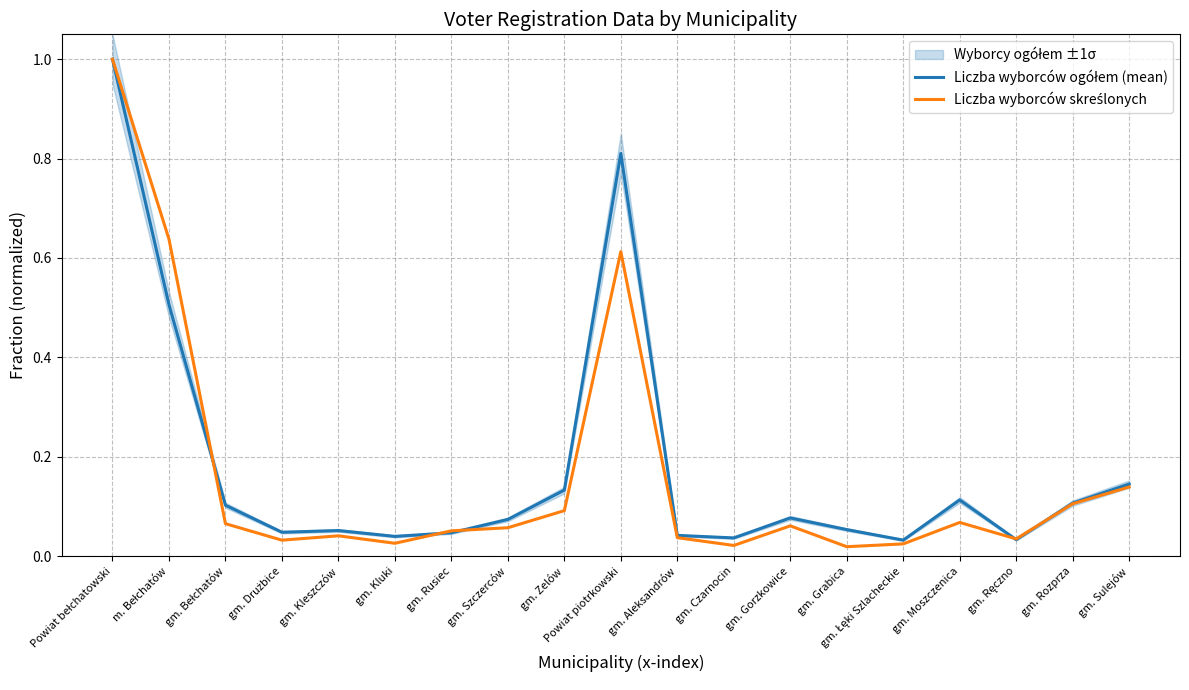

True or false: Liczba wyborców skreślonych has more than 1 interior local peaks.

True